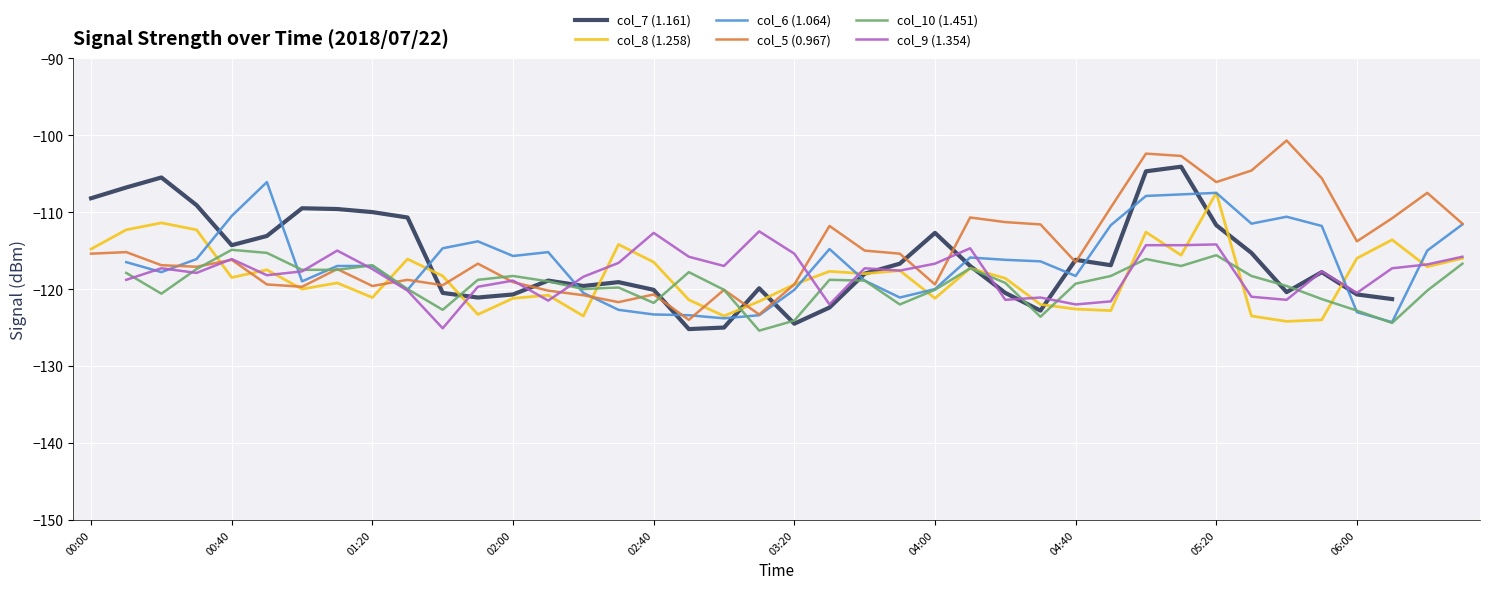

How many data points does each series have?

40